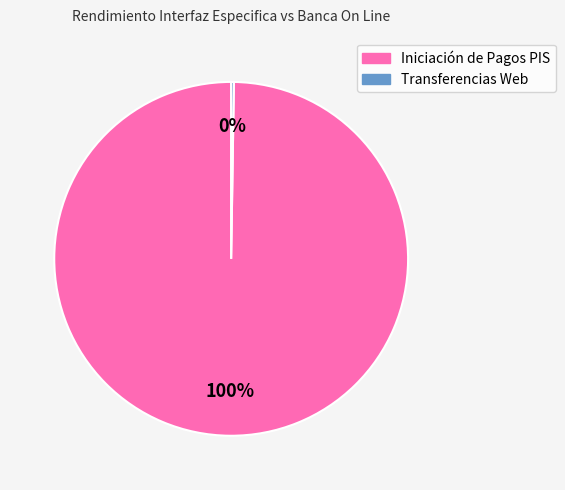

Which category accounts for the majority?

Iniciación de Pagos PIS